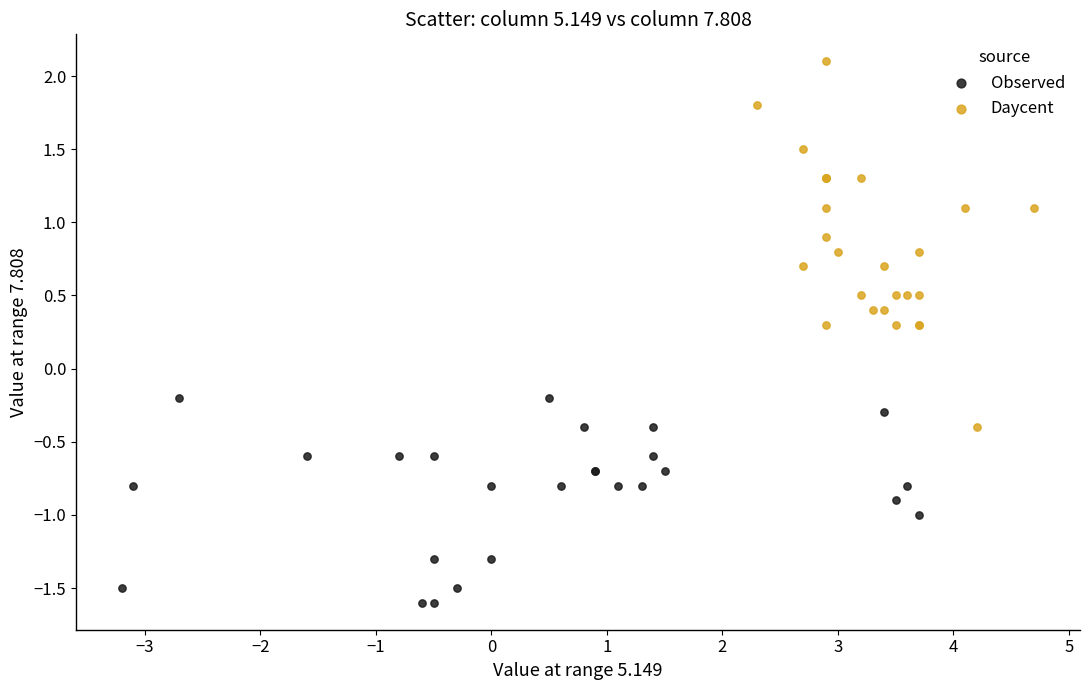

Which series reaches the minimum Y coordinate?

Observed